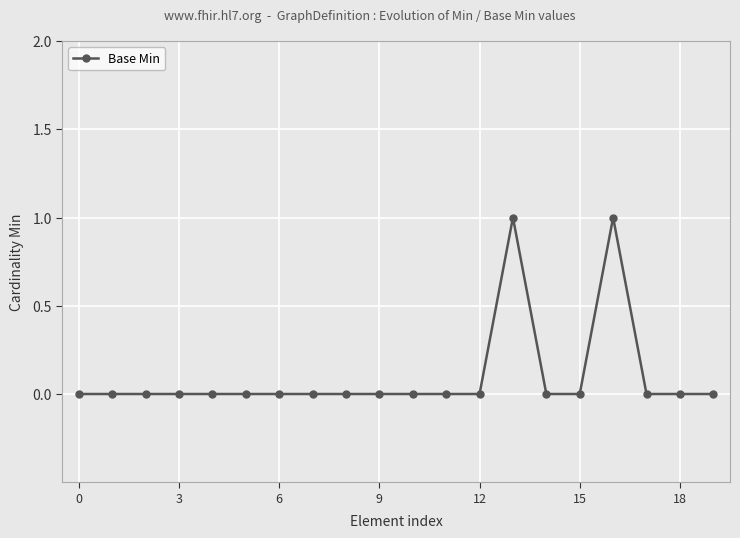

True or false: there are more than 0 points higher than both neighbors.

True